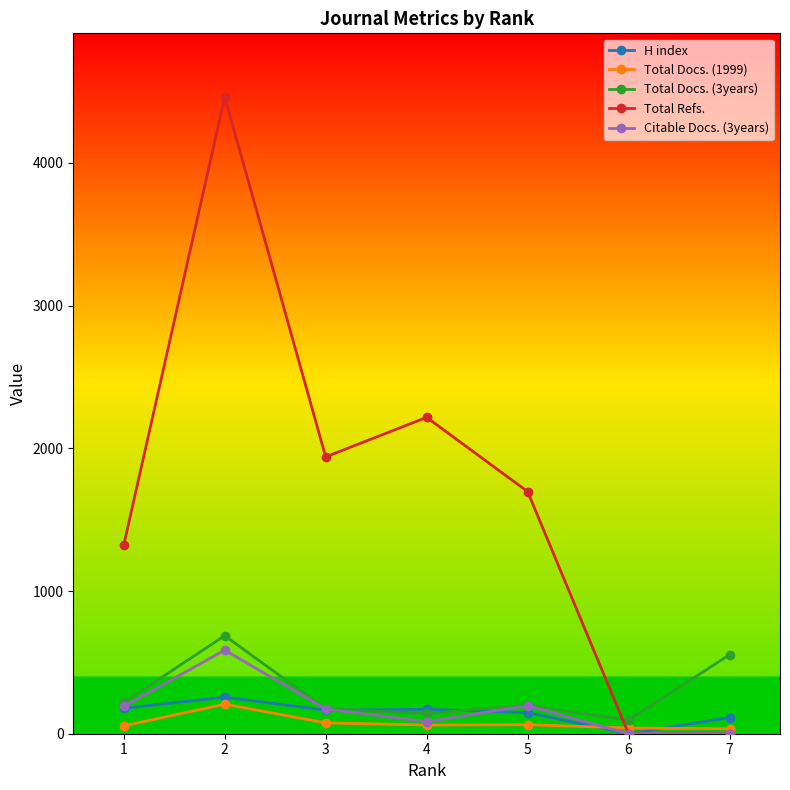

What is the maximum value for H index?

256